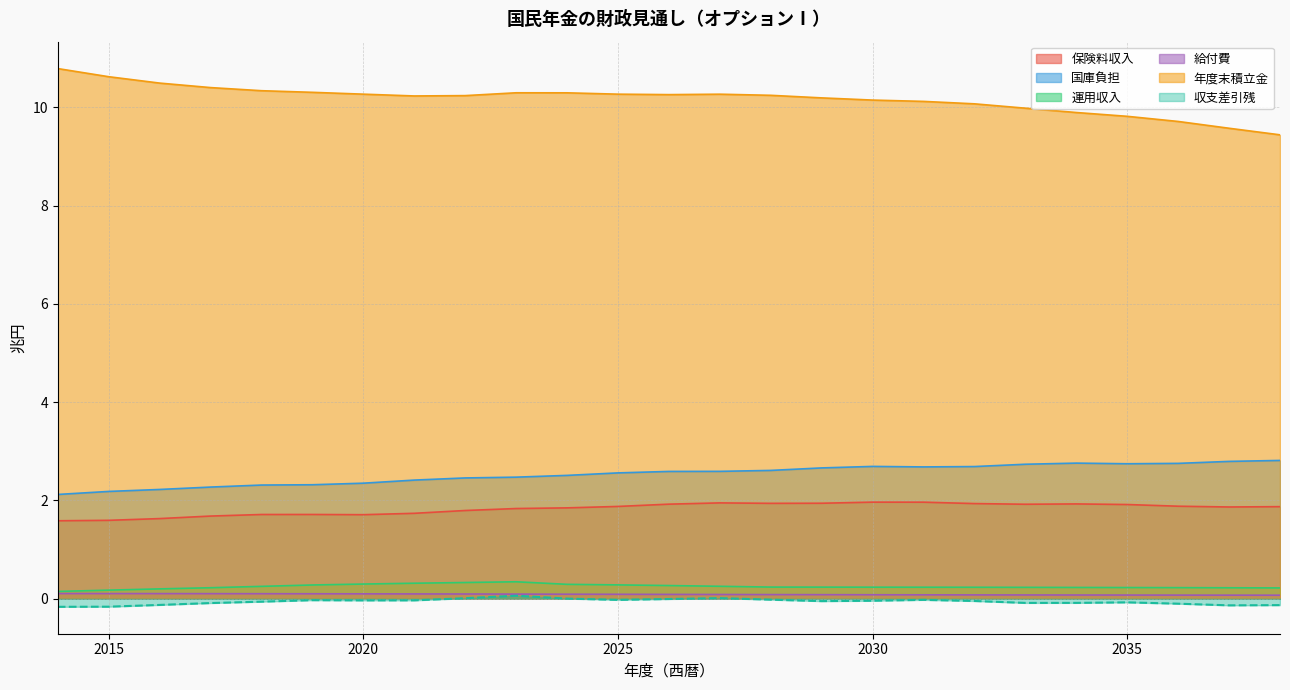

What is the total value across all series at 2035?

14.7